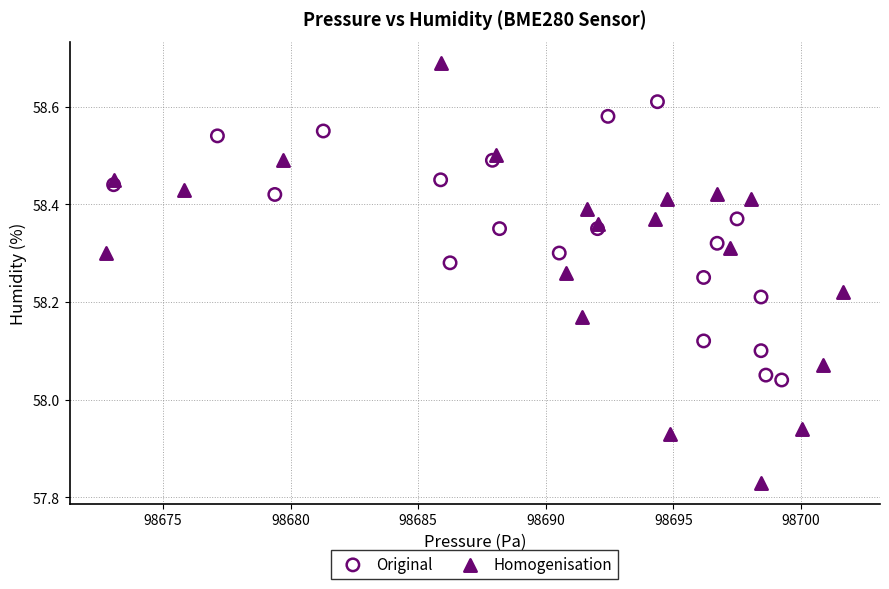

Which series has the widest spread of Y values?

Homogenisation